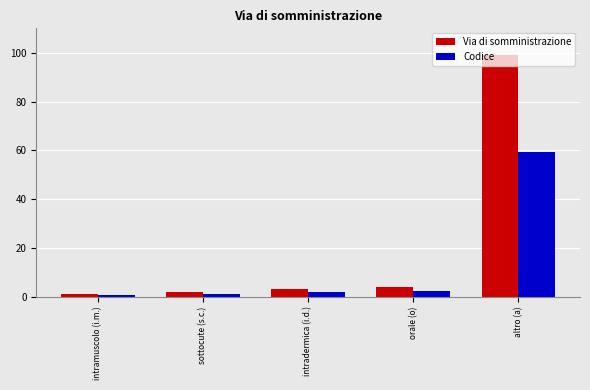

What is the minimum value for Codice?

0.6